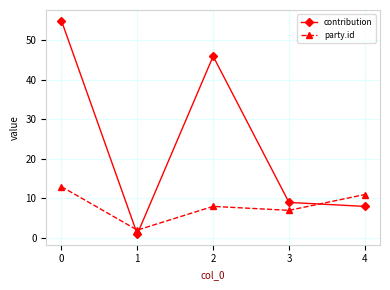

What is the spread (max minus min) of values at 0?

42